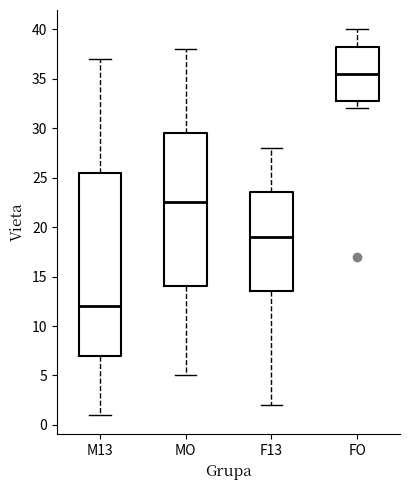

Which box's median line is the lowest?

M13